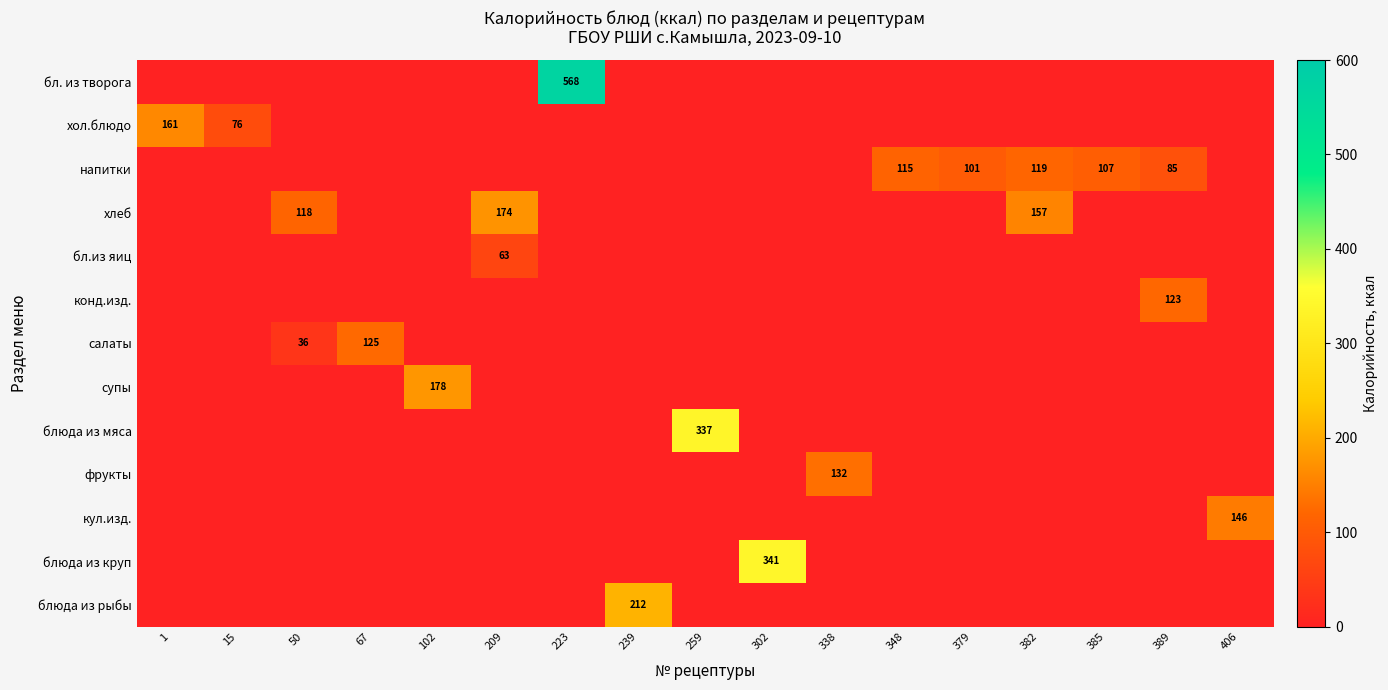

True or false: хлеб has a value of 157 at 382.

True